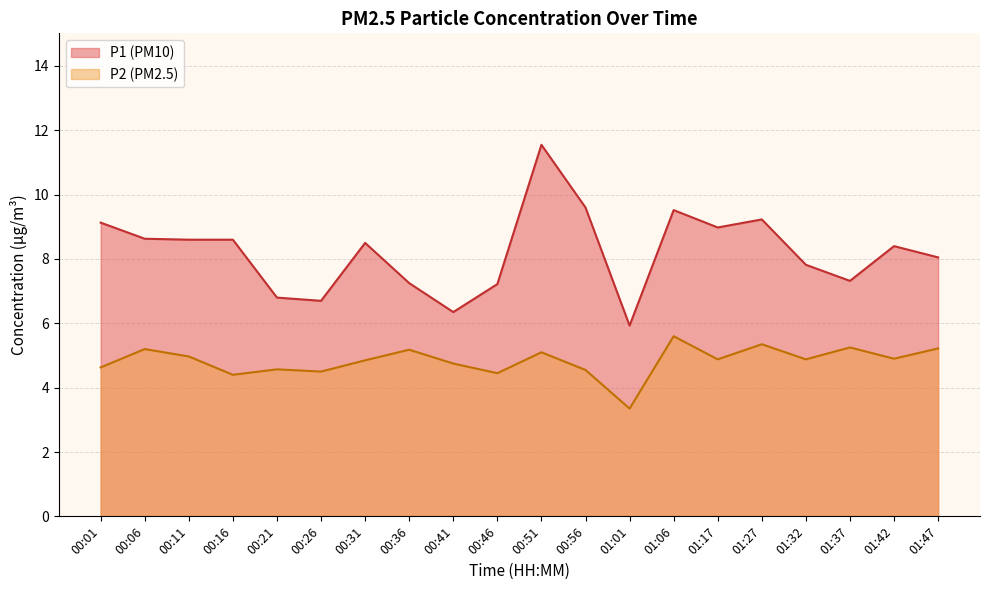

At how many categories does at least one series exceed 7?

16